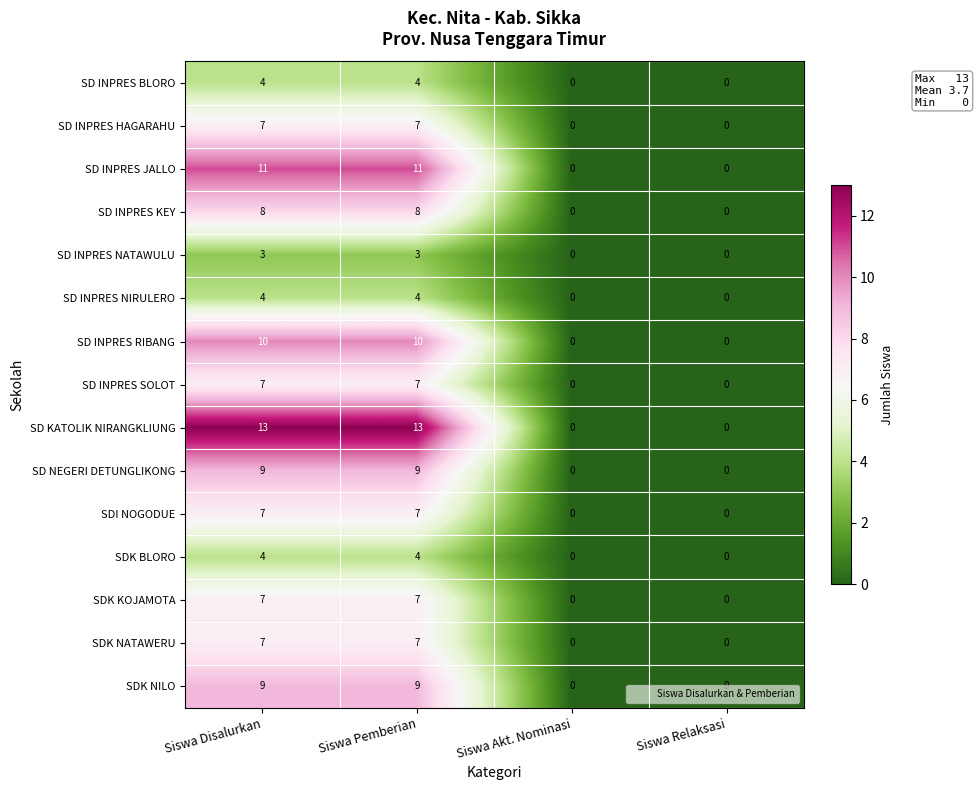

At how many categories does at least one series exceed 7?

2